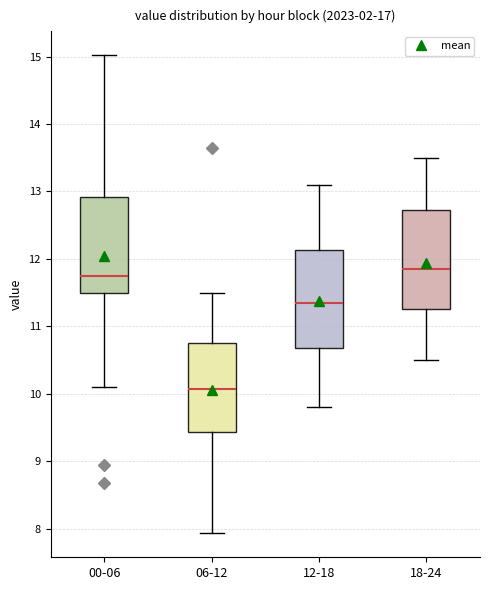

Reading left to right, read every box against the y-axis: the position of its median line, the range the box covers, and the ends of its whiskers. The values are not printed on the chart, so give them approximately, as read against the axis.

00-06: median 11.7, box 11.5 to 12.9, whiskers 10.1 to 15.0
06-12: median 10.1, box 9.4 to 10.8, whiskers 7.9 to 11.5
12-18: median 11.4, box 10.7 to 12.1, whiskers 9.8 to 13.1
18-24: median 11.9, box 11.3 to 12.7, whiskers 10.5 to 13.5